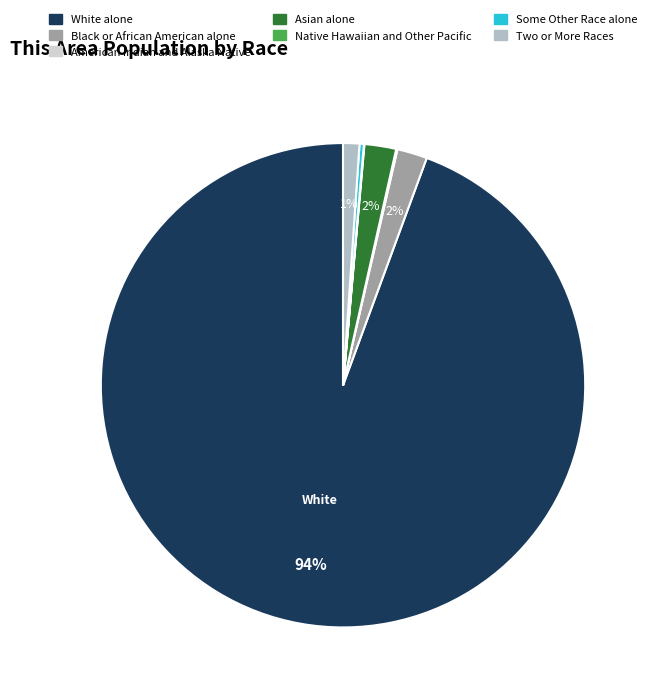

Combined, do Two or More Races and Asian alone account for over 50%?

No